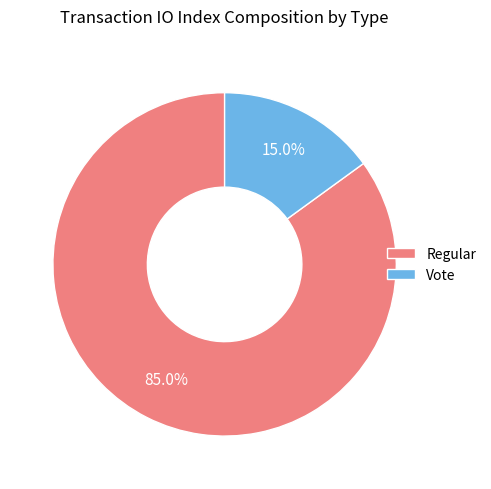

What percentage is the Vote slice, to the nearest percent?

15%